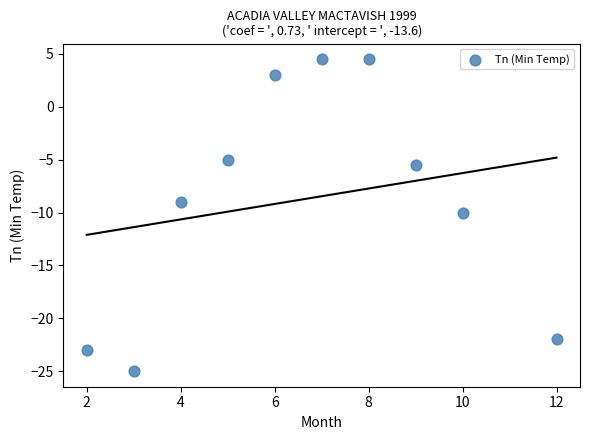

What is the range of Y values (max minus min)?

29.5